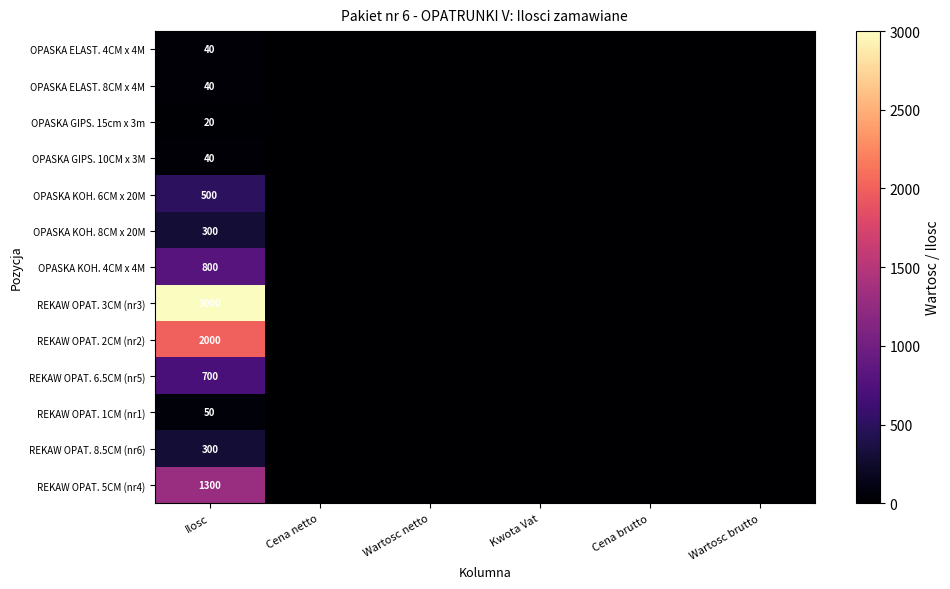

Which has a higher value, Ilosc or Wartosc brutto?

Ilosc